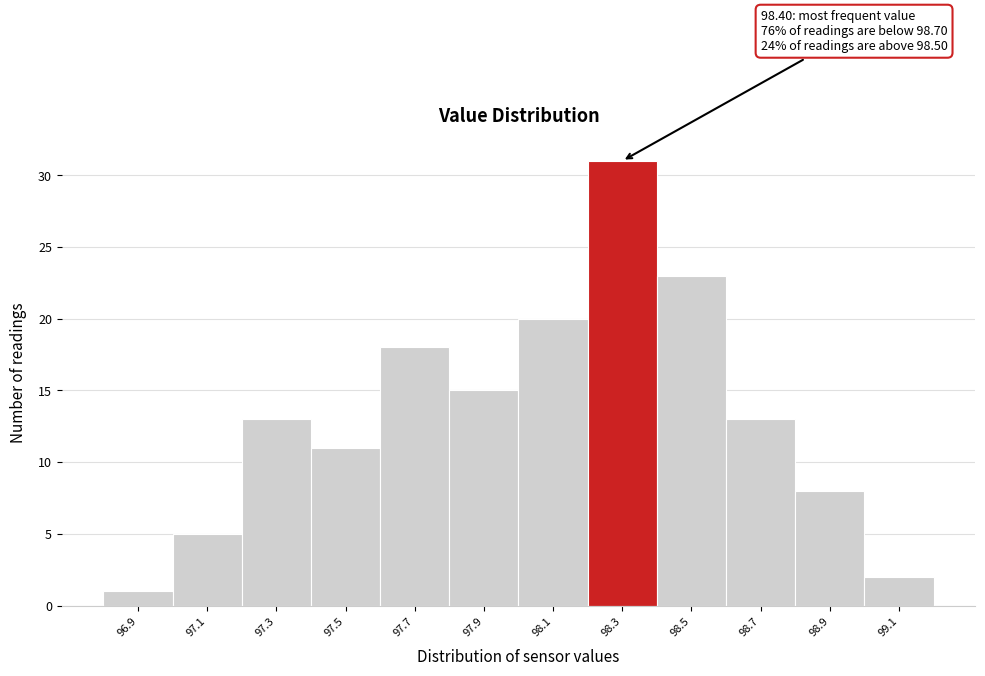

Reading left to right, transcribe all the data shown in this chart.

96.9=1	97.1=5	97.3=13	97.5=11	97.7=18	97.9=15	98.1=20	98.3=31	98.5=23	98.7=13	98.9=8	99.1=2